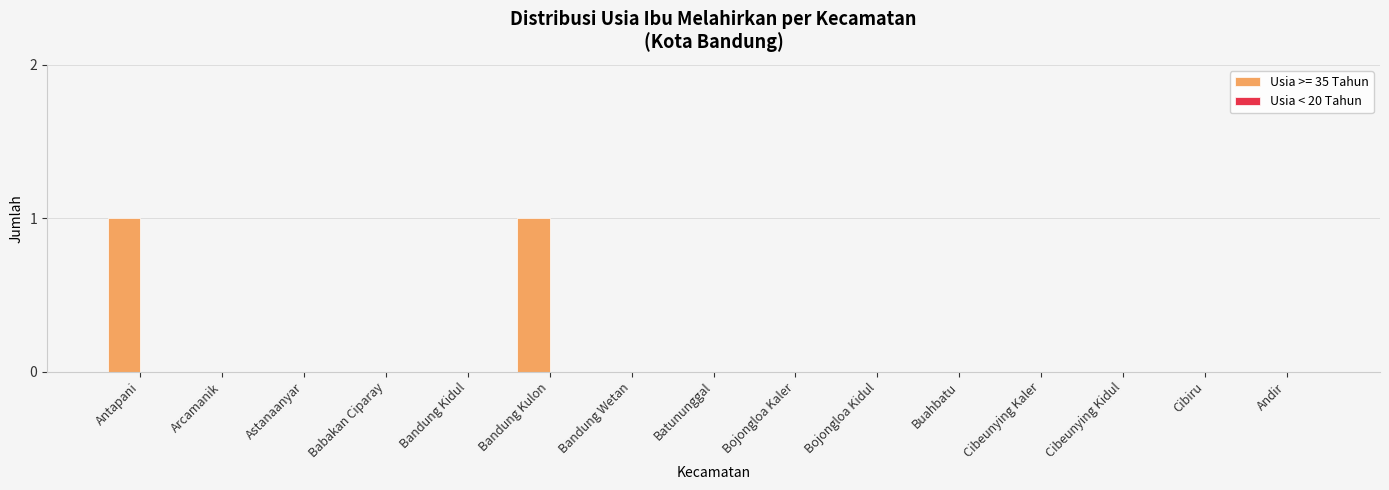

How many series are shown in this chart?

1